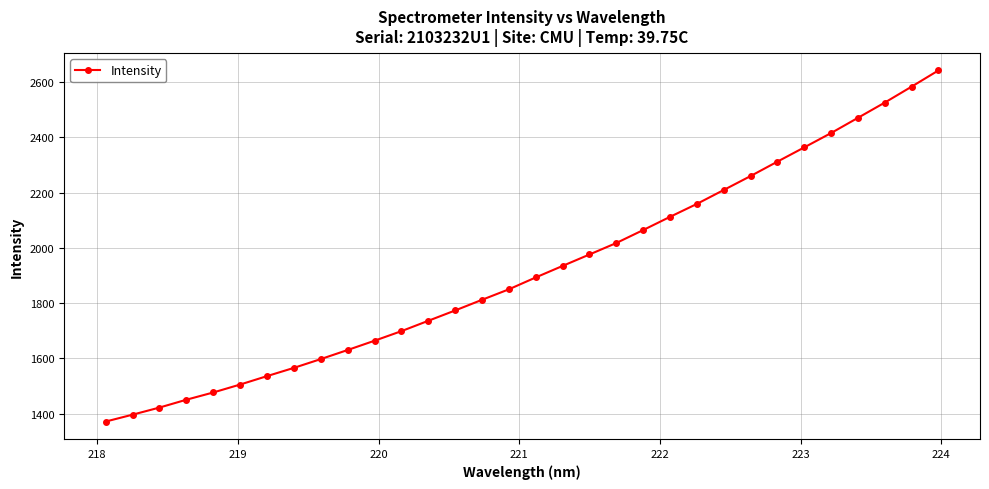

What is the average value?

1919.4